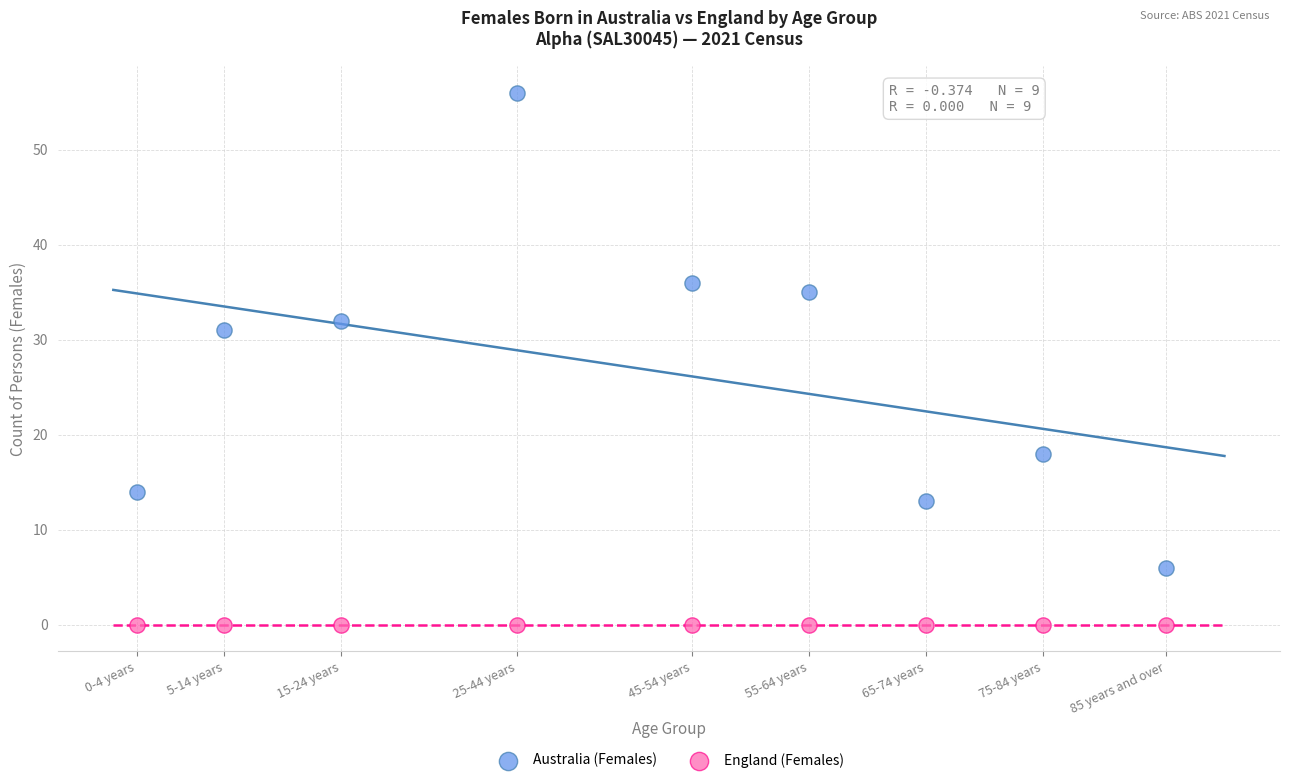

Which series contains the highest Y value?

Australia (Females)